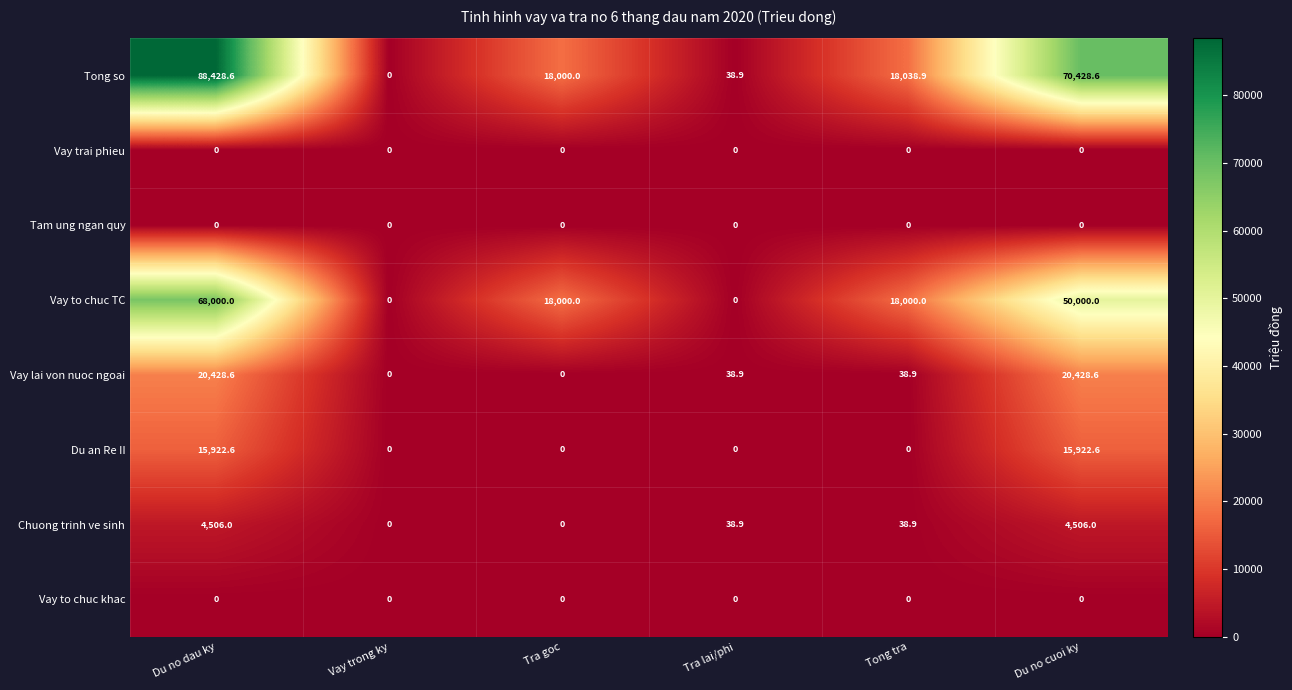

At how many categories does at least one series exceed 80996?

1